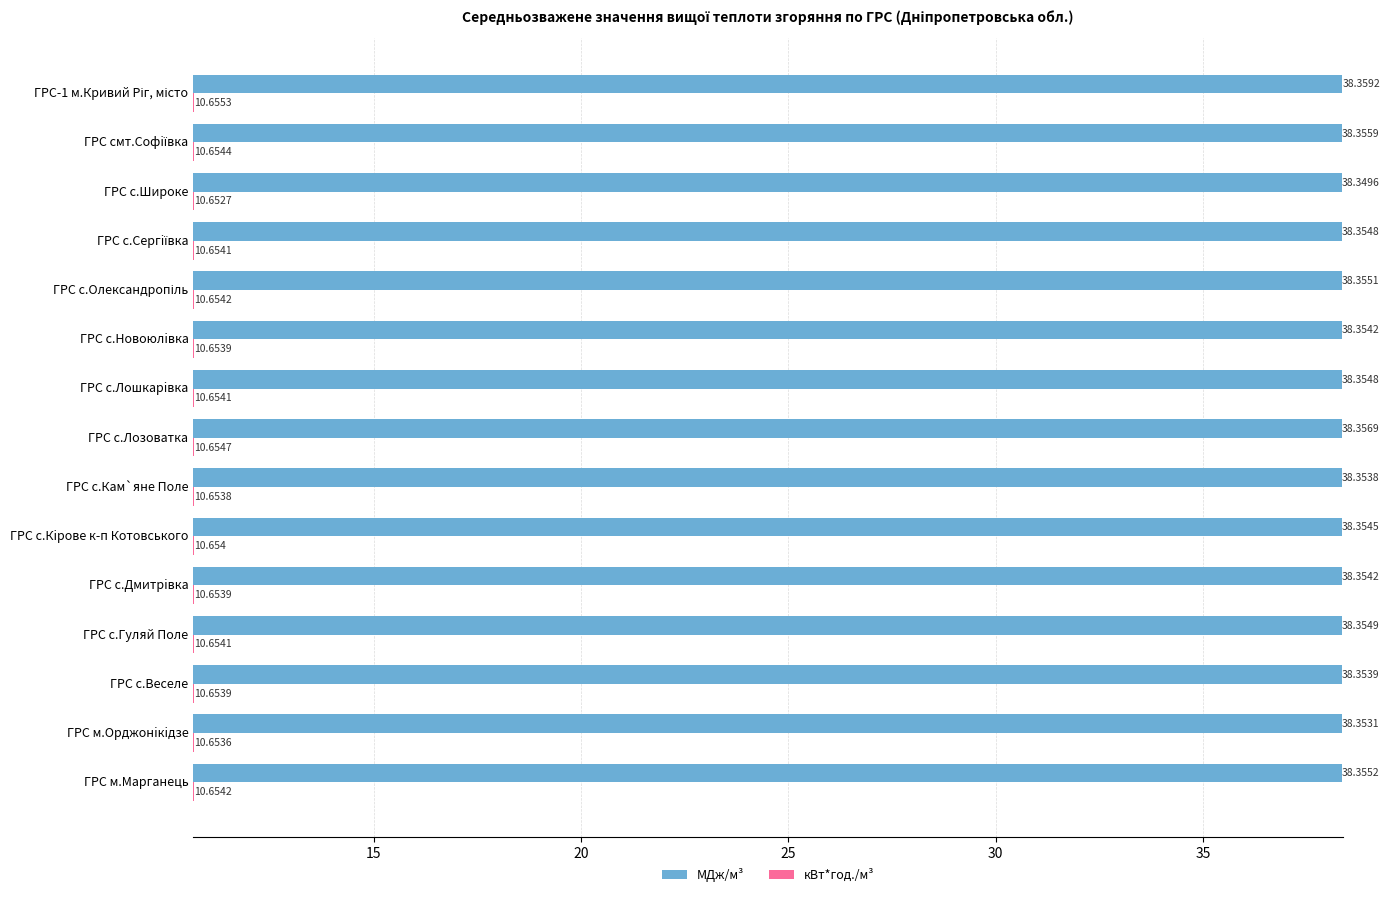

At which label is МДж/м³ closest to 38?

ГРС с.Широке